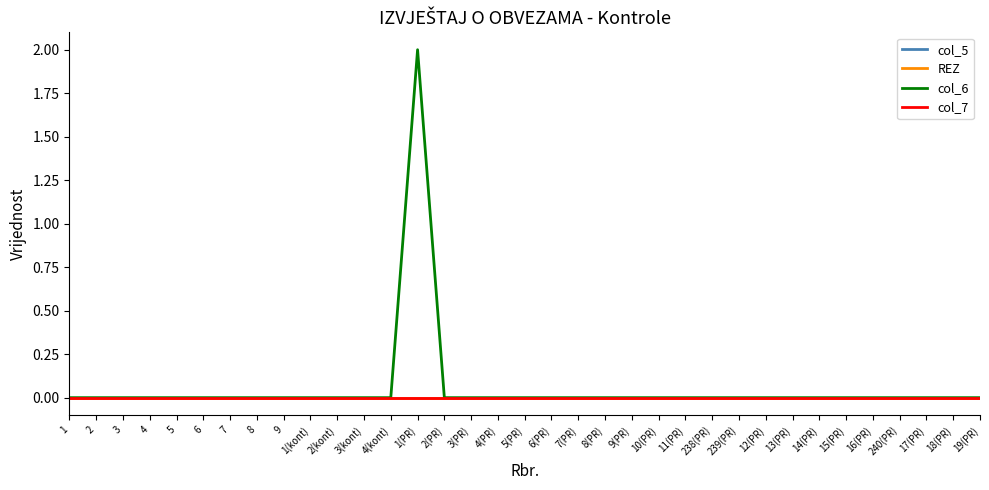

The value of col_6 at 3(kont) is 0. True or false?

True